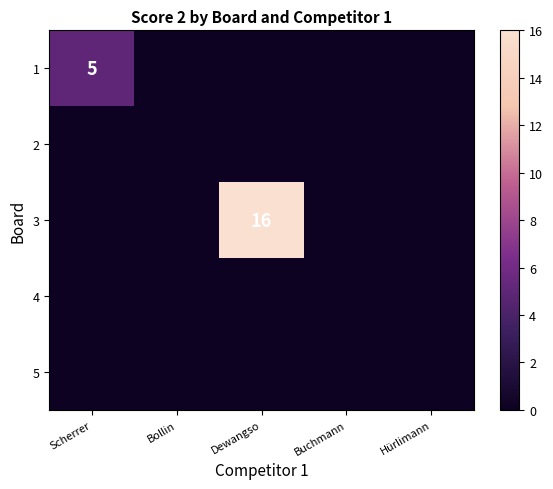

How many 1 values are between 0 and 1?

4